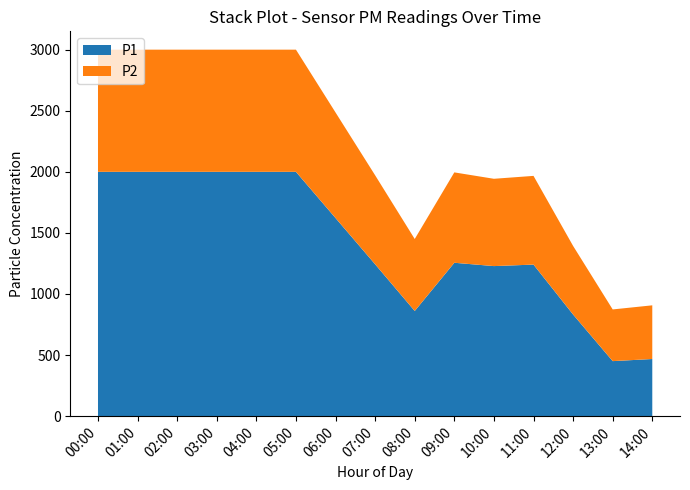

How many distinct data groups are displayed?

2